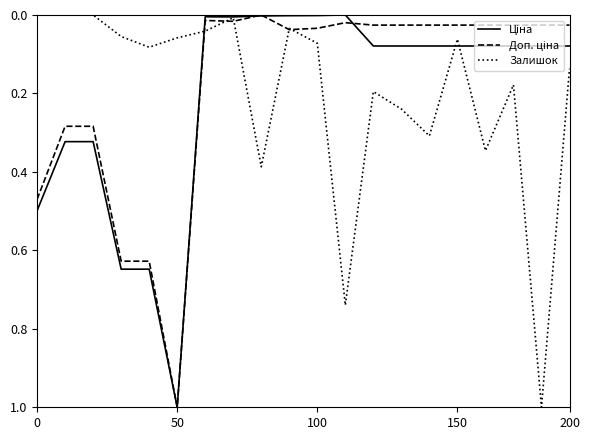

Is this an area chart (filled region under the line)?

No